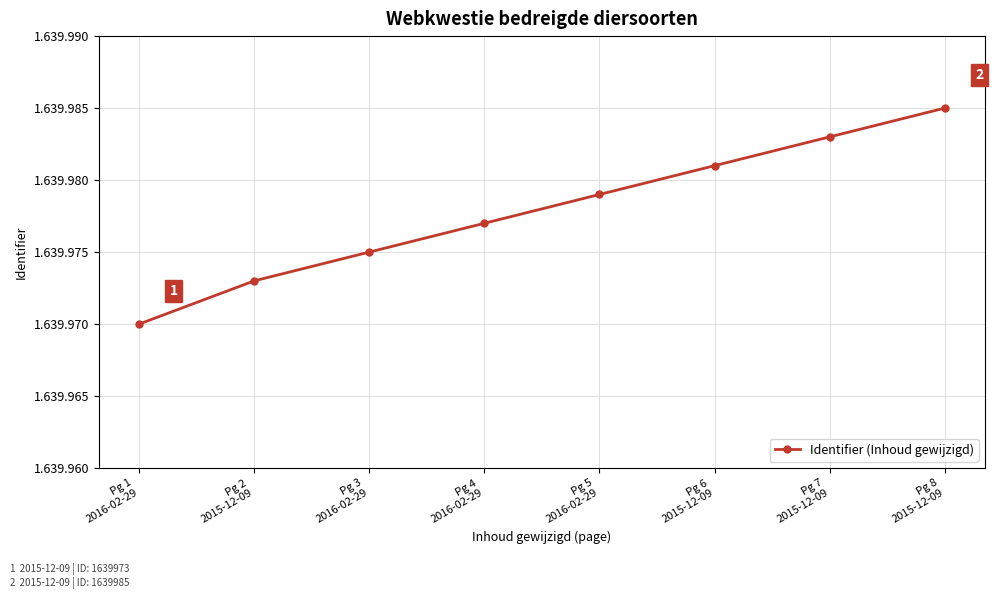

Is it true that the value at Pg 5
2016-02-29 is 1639979?

True